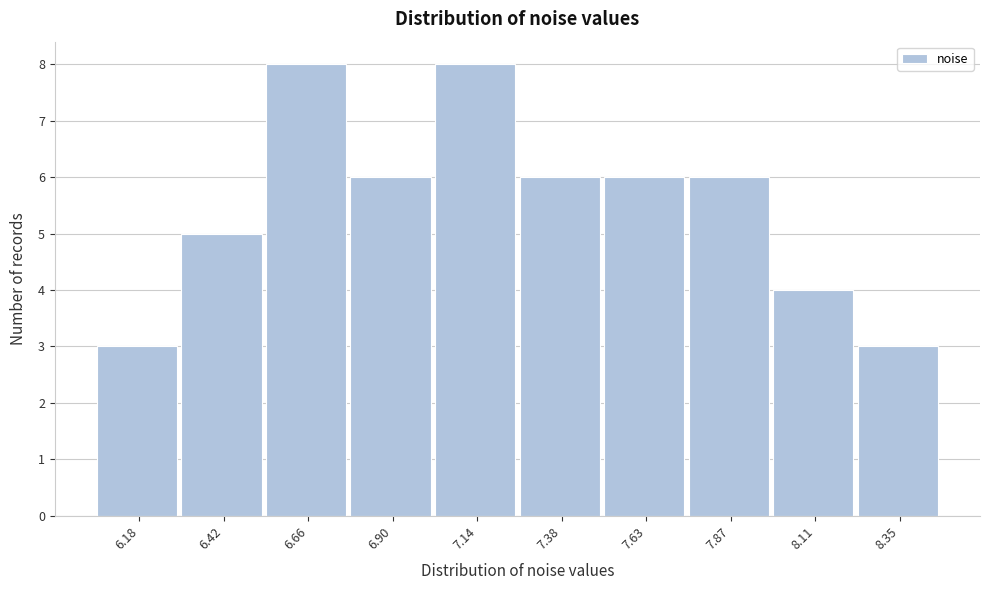

Reading right to left, transcribe all the data shown in this chart.

3	4	6	6	6	8	6	8	5	3